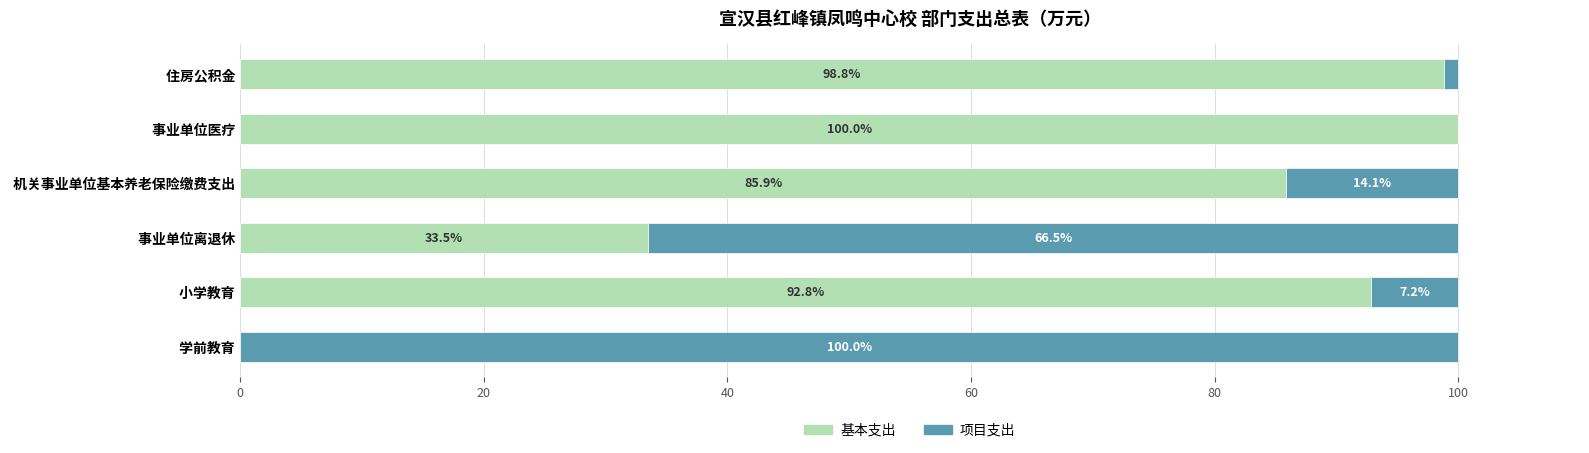

How many series are shown in this chart?

2